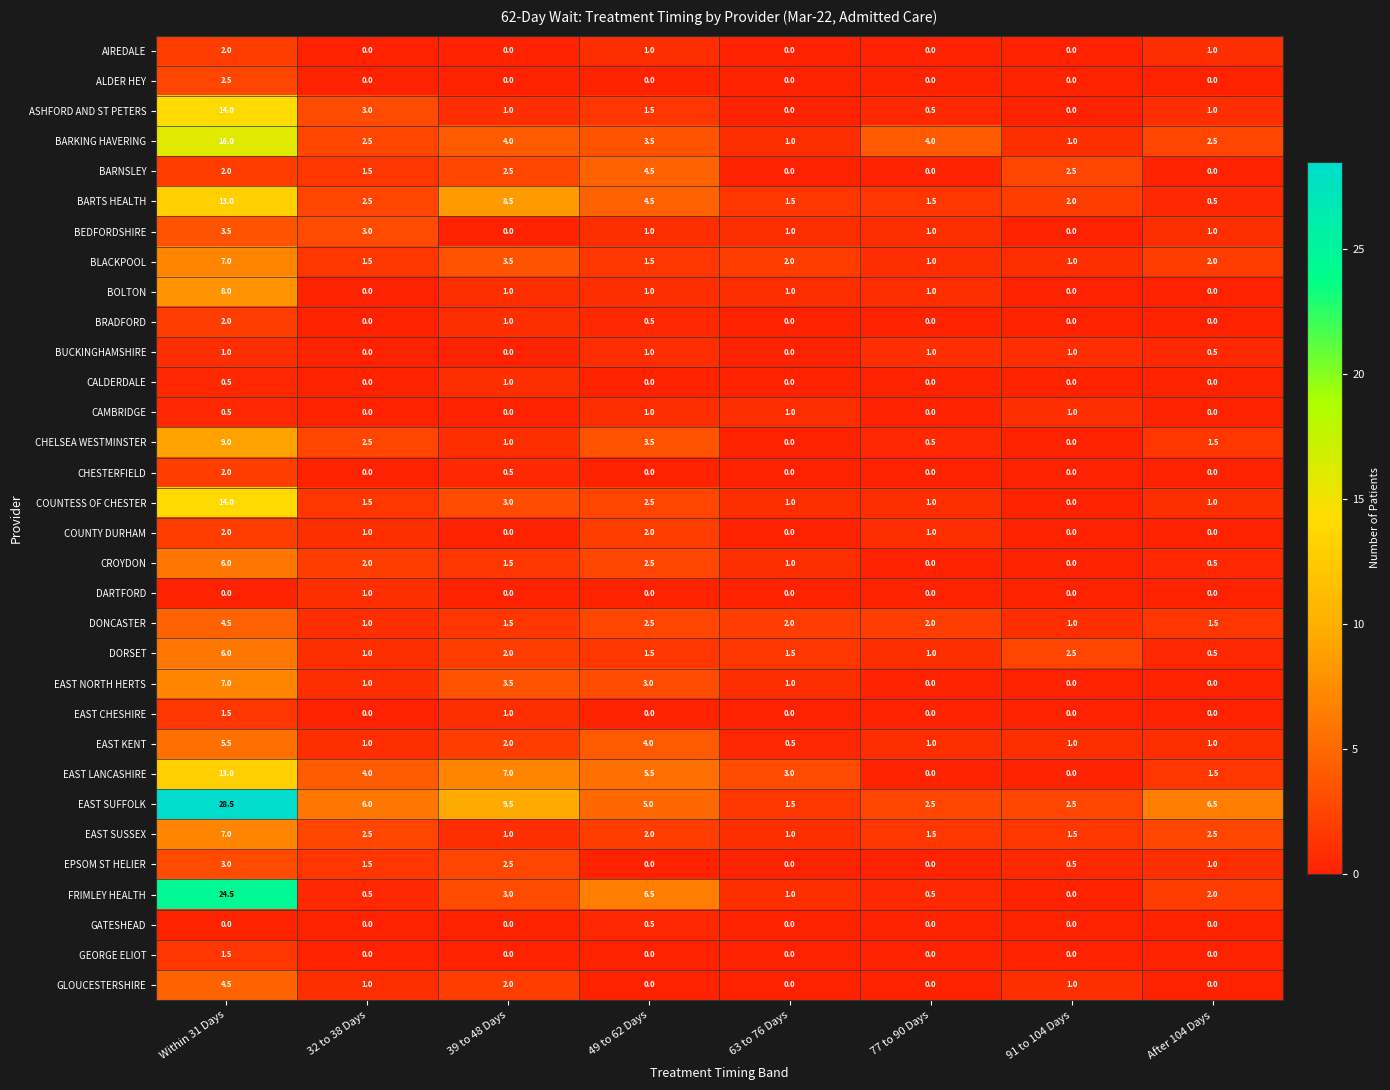

What is the difference between the maximum and minimum values in the GLOUCESTERSHIRE series?

4.5